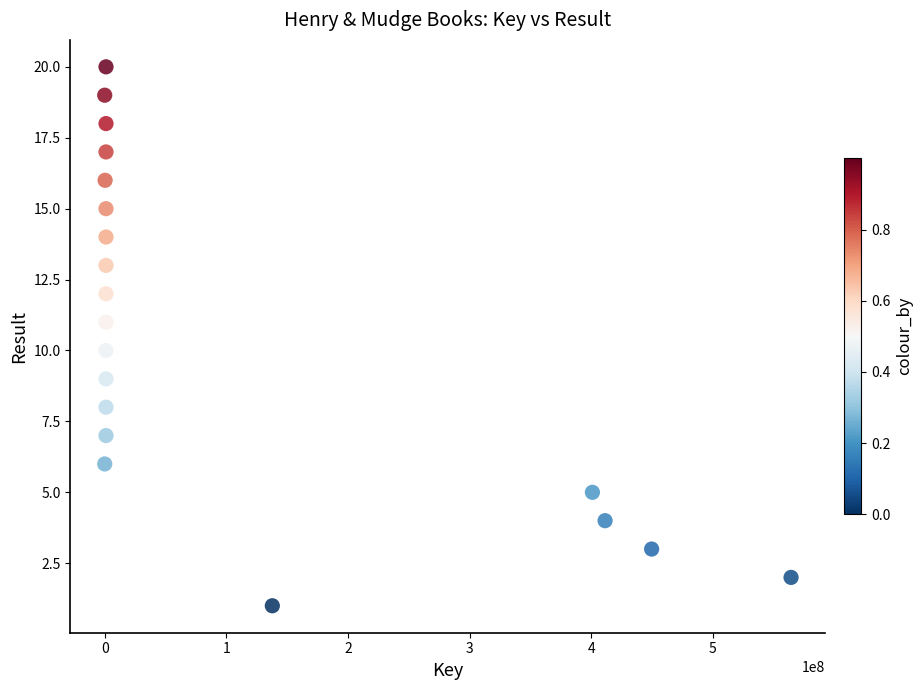

What is the range of X values (max minus min)?

564229435